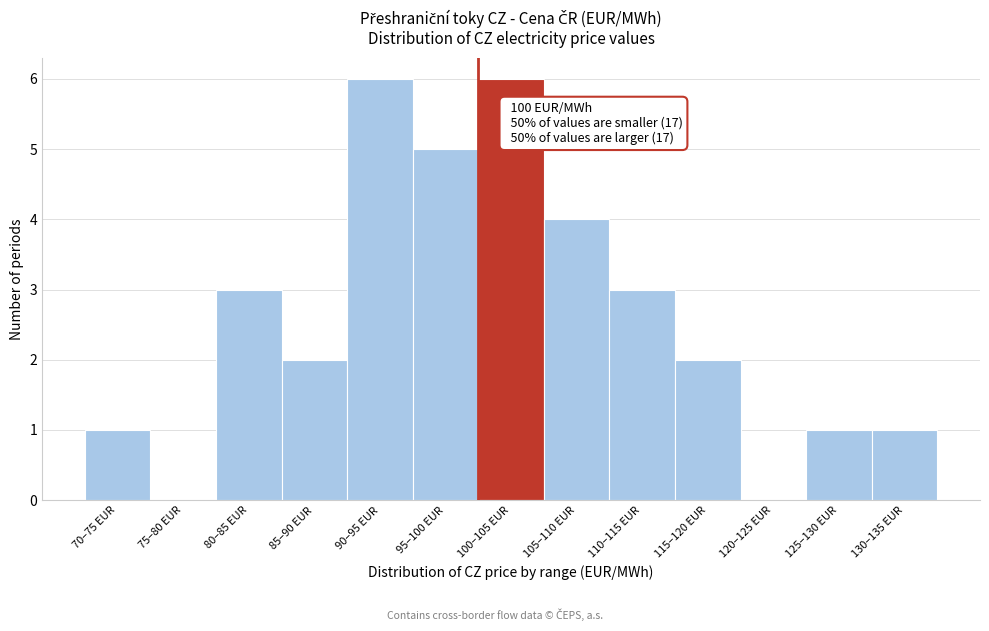

Reading right to left, what are all the values shown in this chart?

130–135 EUR=1	125–130 EUR=1	120–125 EUR=0	115–120 EUR=2	110–115 EUR=3	105–110 EUR=4	100–105 EUR=6	95–100 EUR=5	90–95 EUR=6	85–90 EUR=2	80–85 EUR=3	75–80 EUR=0	70–75 EUR=1